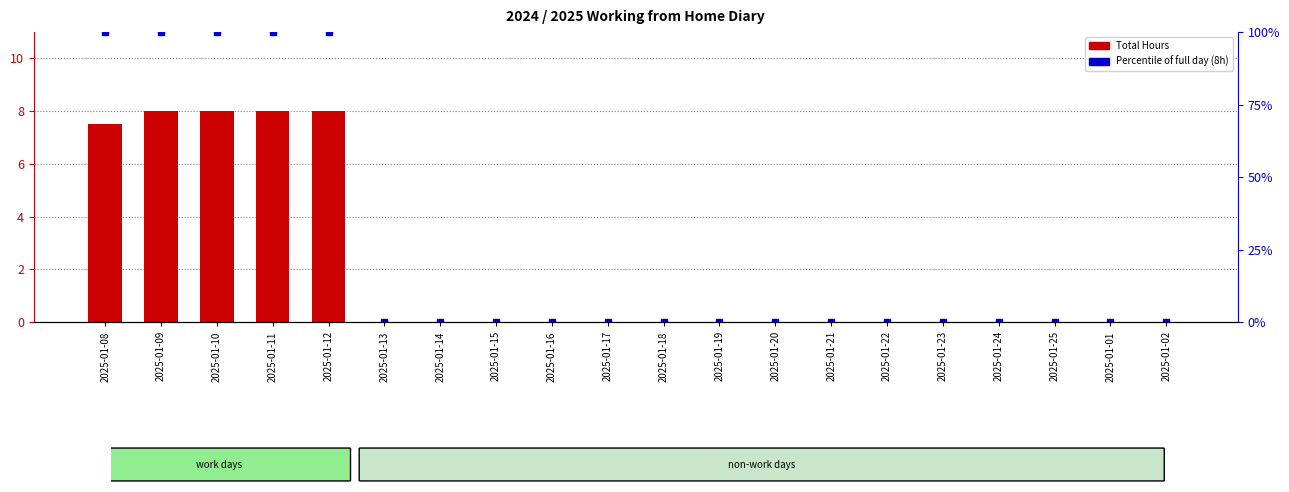

What is the average value?

2.0